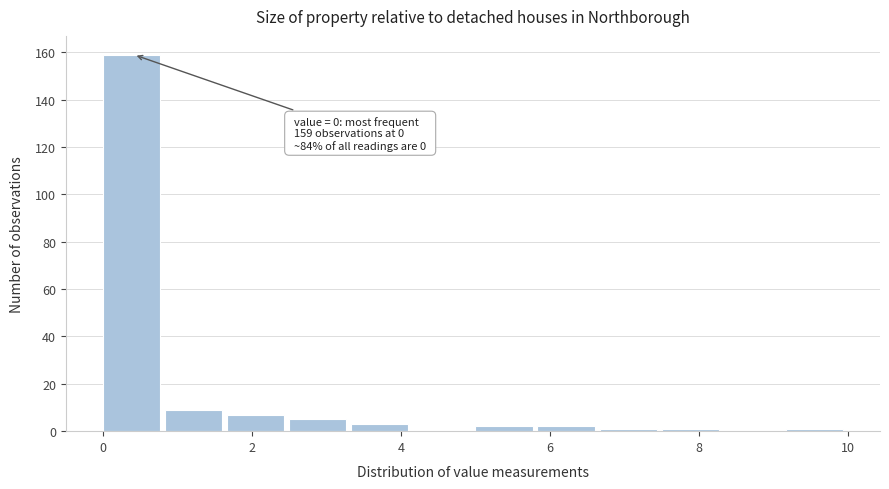

Which range on the x-axis has the tallest bar?

0.0 to 0.8